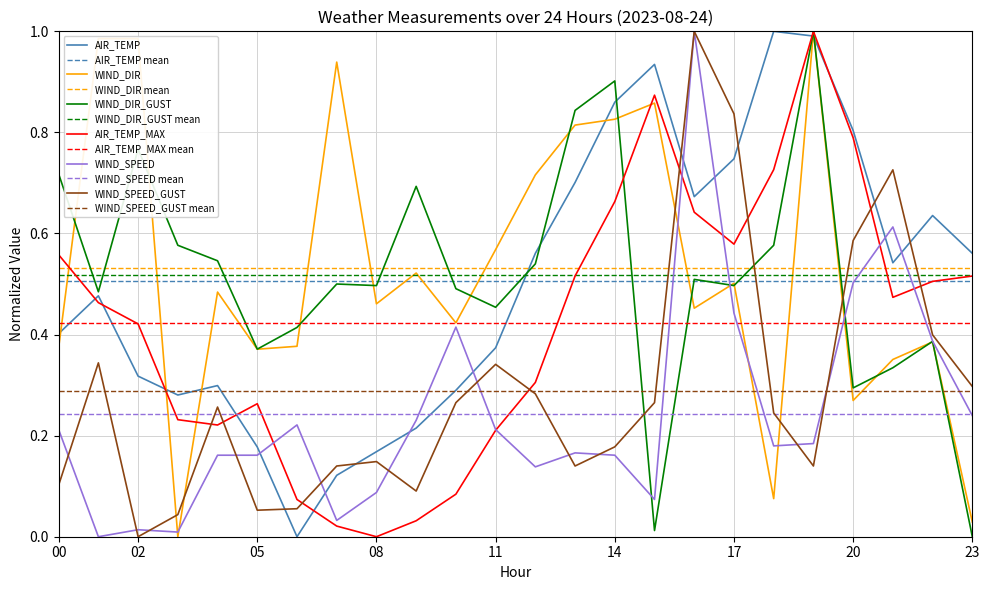

Does the chart have visible grid lines?

Yes